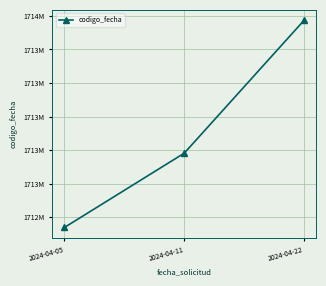

Where is the data nearest to the value 1713356133?

2024-04-11